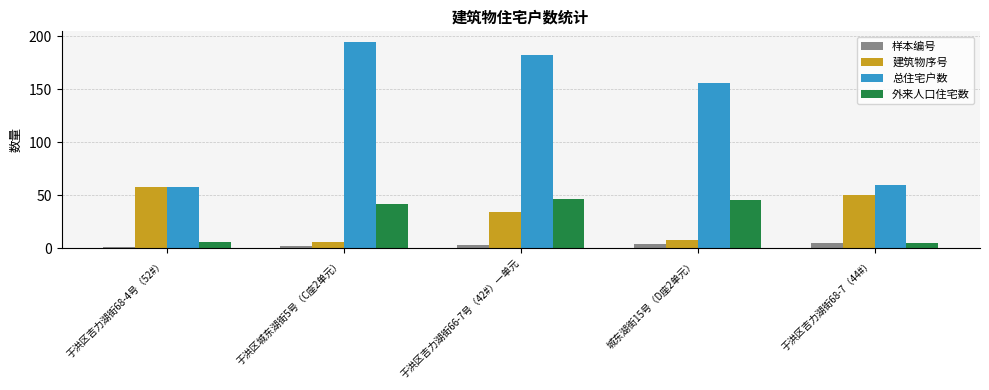

Count the 样本编号 values in the range 2 to 4.

3